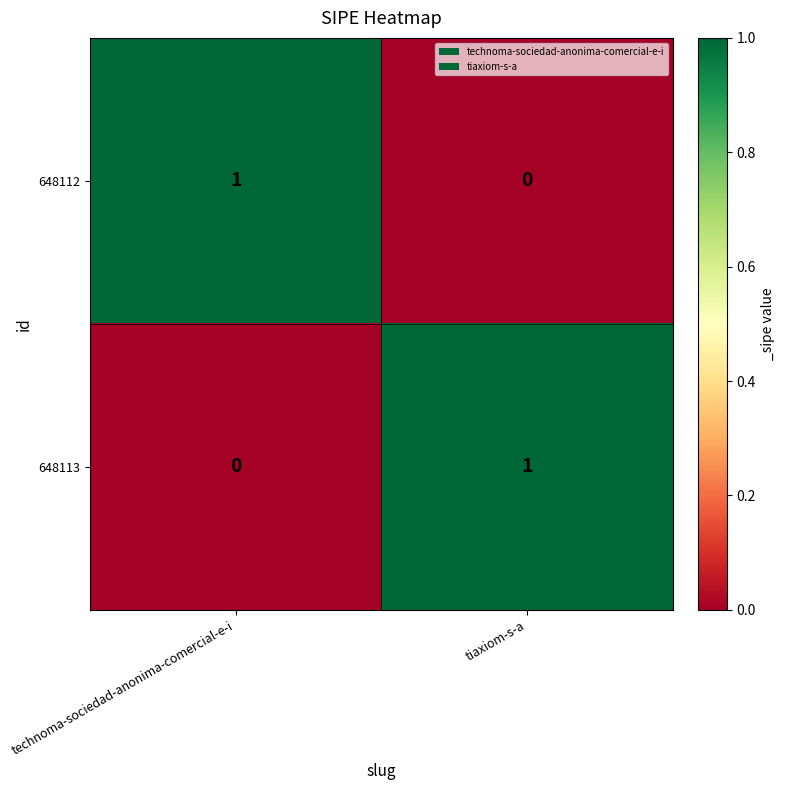

At how many categories does at least one series exceed 0?

2